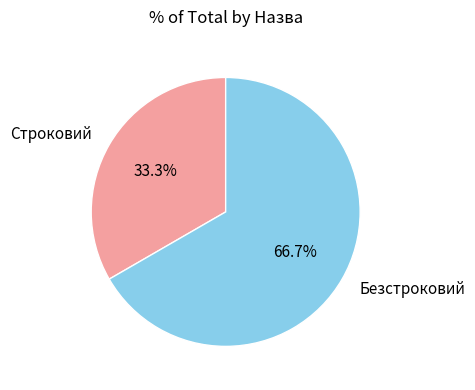

To the nearest percent, what is the combined percentage of Безстроковий and Строковий?

100%